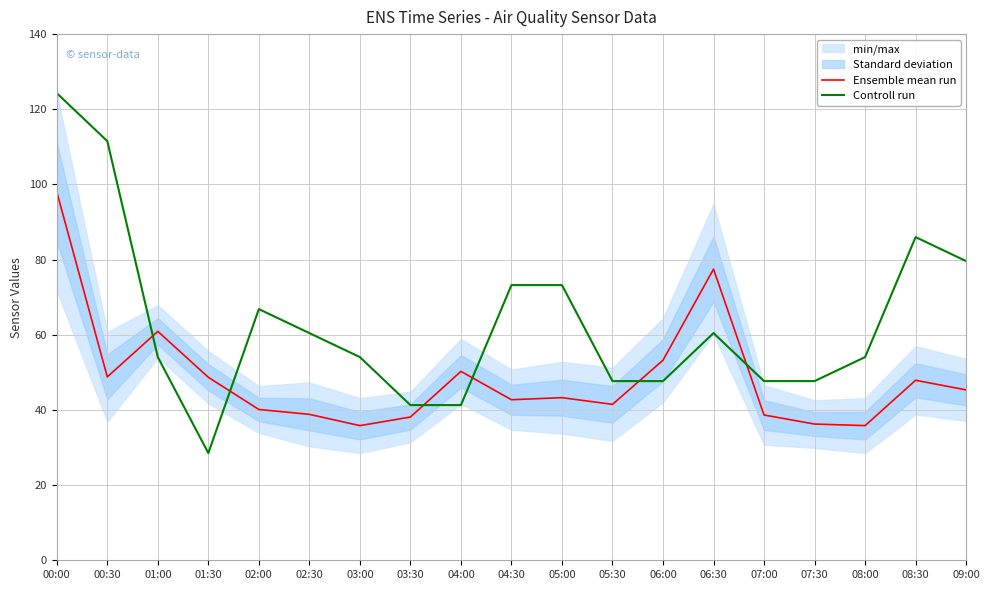

Which series has the widest spread of values?

Controll run